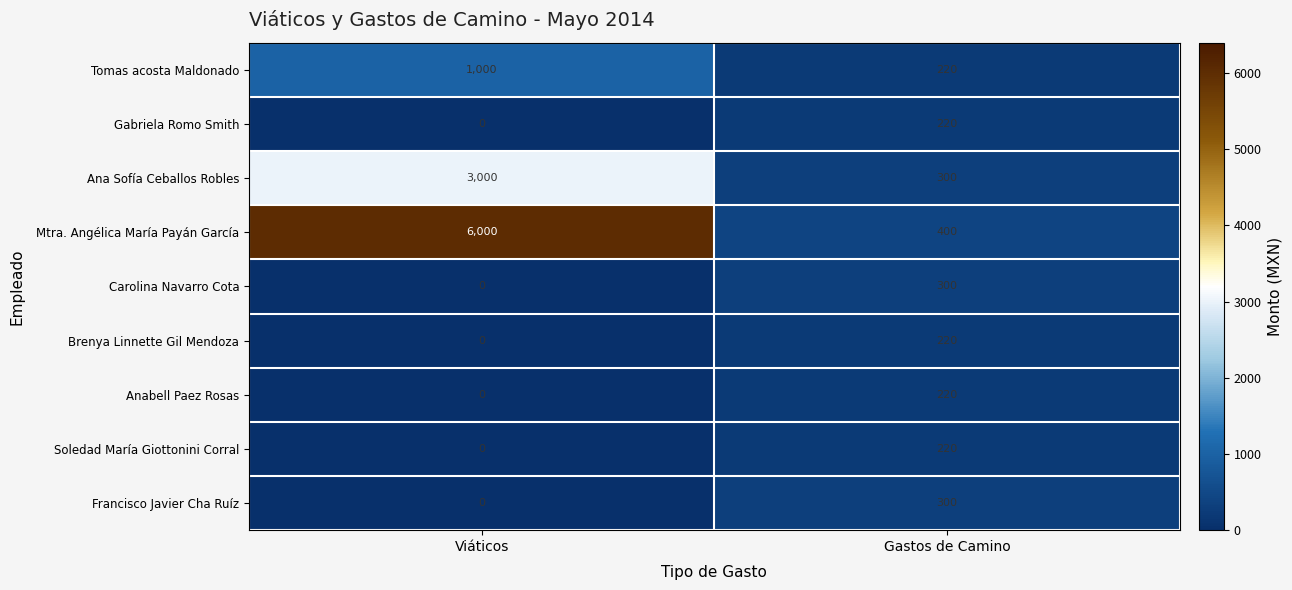

At how many categories does at least one series exceed 2731?

1